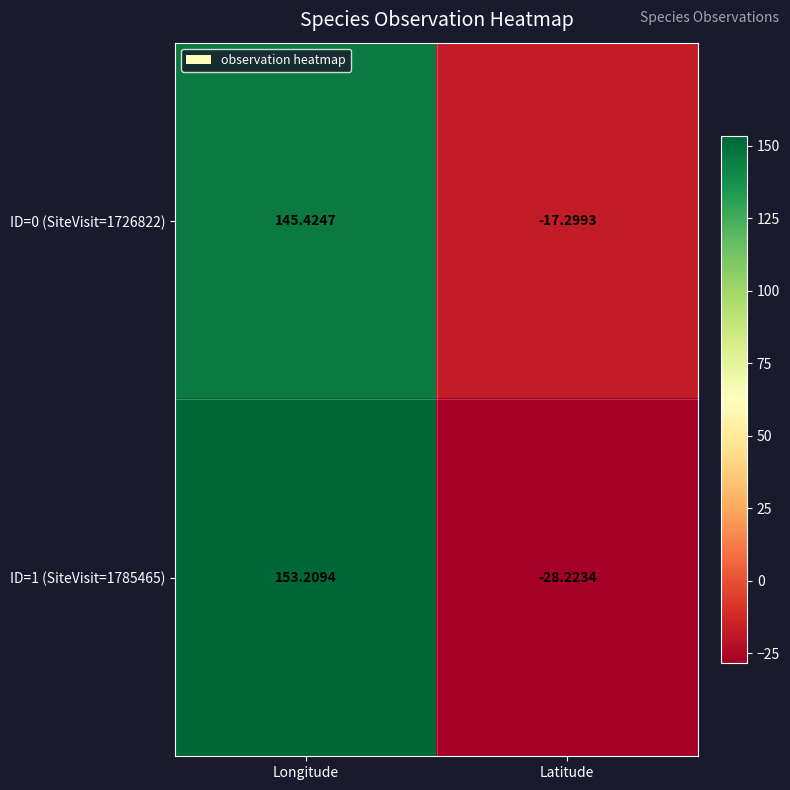

At which category does the chart reach its minimum across all series?

Latitude